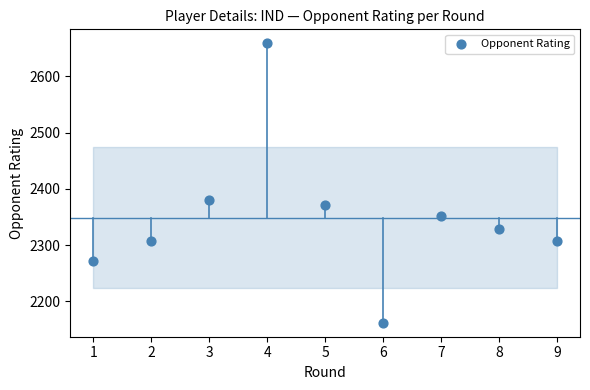

What is the average Y value?

2349